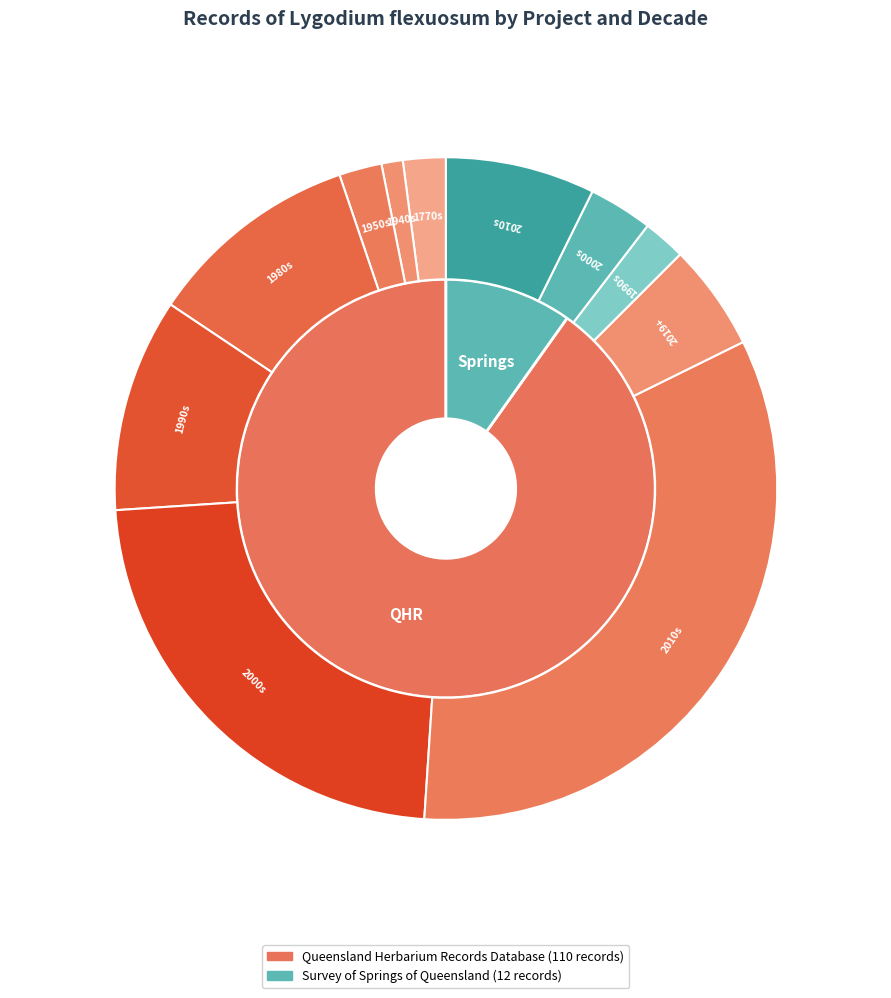

Is the sum of Survey of Springs of Queensland and Queensland Herbarium Records Database greater than half?

Yes